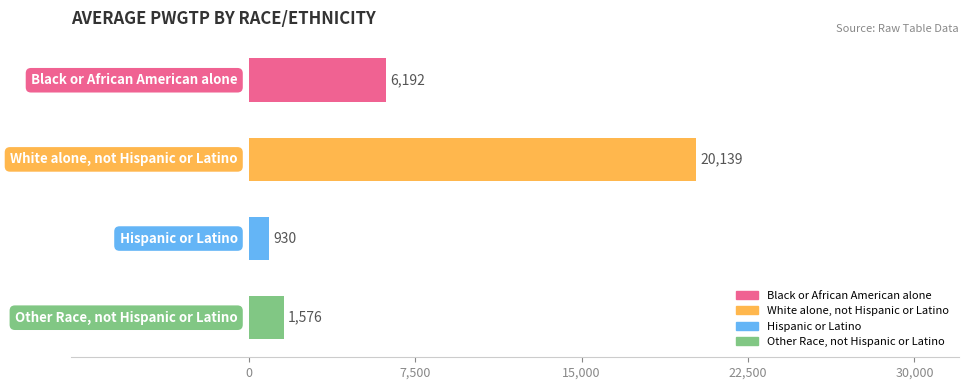

What is the value of the 3rd bar from the top?

930.2